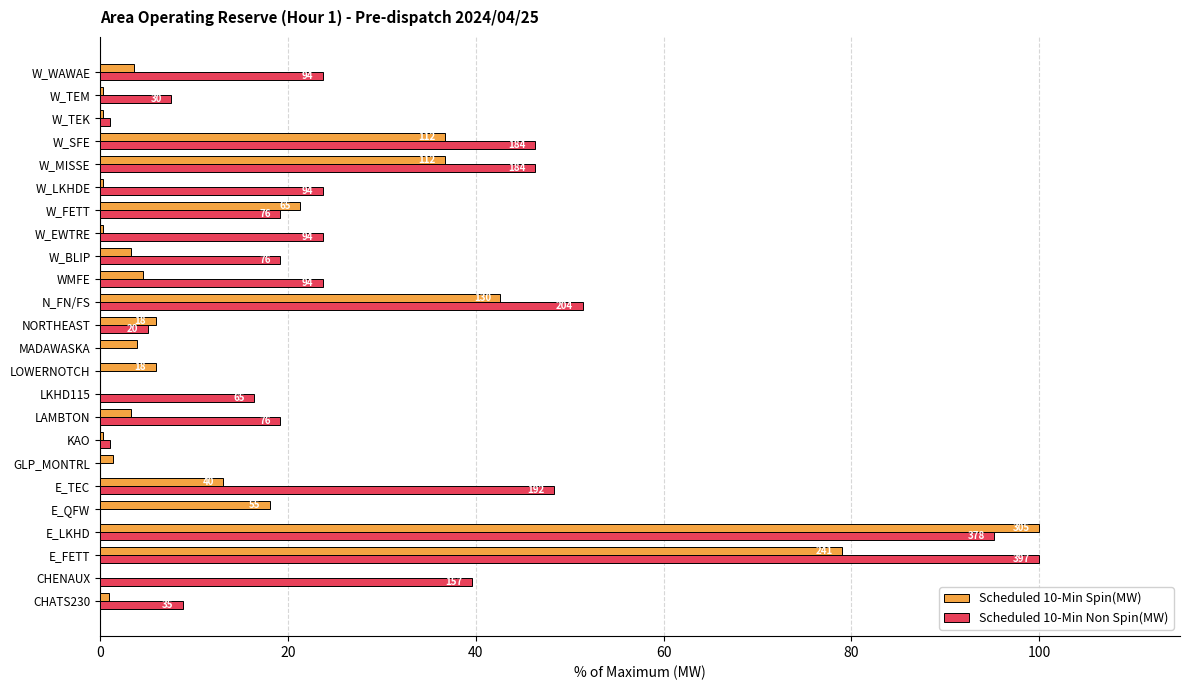

What is the value of the Scheduled 10-Min Non Spin(MW) bar at the 14th from the left?

51.4